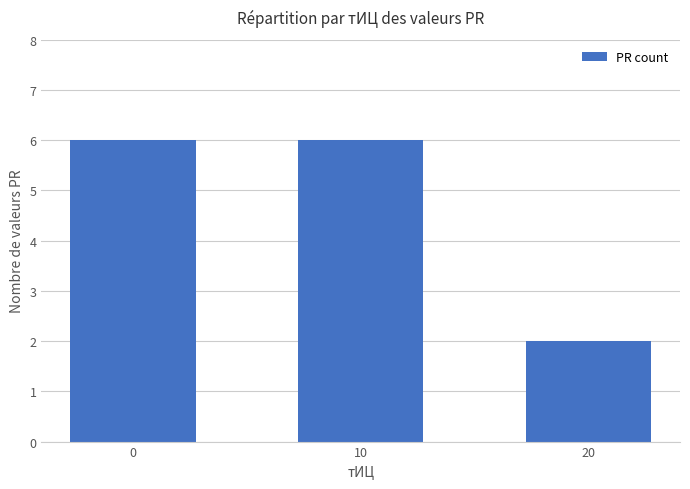

How many data points are less than 6?

1